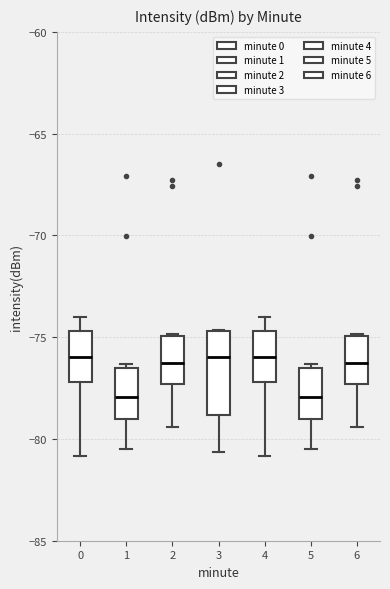

Reading left to right, transcribe this box plot: for each box, give where its median line is, the range the box spans, and where its two whiskers end, as read against the y-axis. The values are not printed on the chart, so give them approximately, as read against the axis.

0: median -76.0, box -77.0 to -74.5, whiskers -81.0 to -74.0
1: median -78.0, box -79.0 to -76.5, whiskers -80.5 to -76.5 (just above the box's upper edge)
2: median -76.5, box -77.5 to -75.0, whiskers -79.5 to -75.0
3: median -76.0, box -79.0 to -74.5, whiskers -80.5 to -74.5
4: median -76.0, box -77.0 to -74.5, whiskers -81.0 to -74.0
5: median -78.0, box -79.0 to -76.5, whiskers -80.5 to -76.5 (just above the box's upper edge)
6: median -76.5, box -77.5 to -75.0, whiskers -79.5 to -75.0